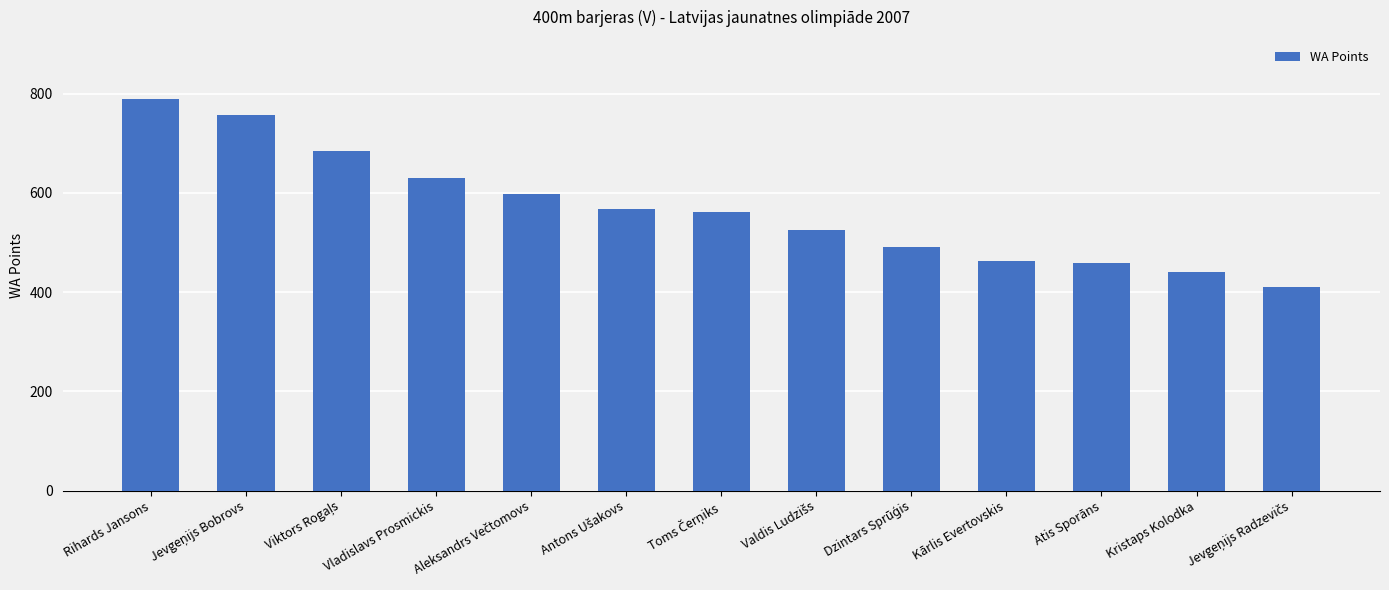

What is the value of the 8th bar from the left?

525